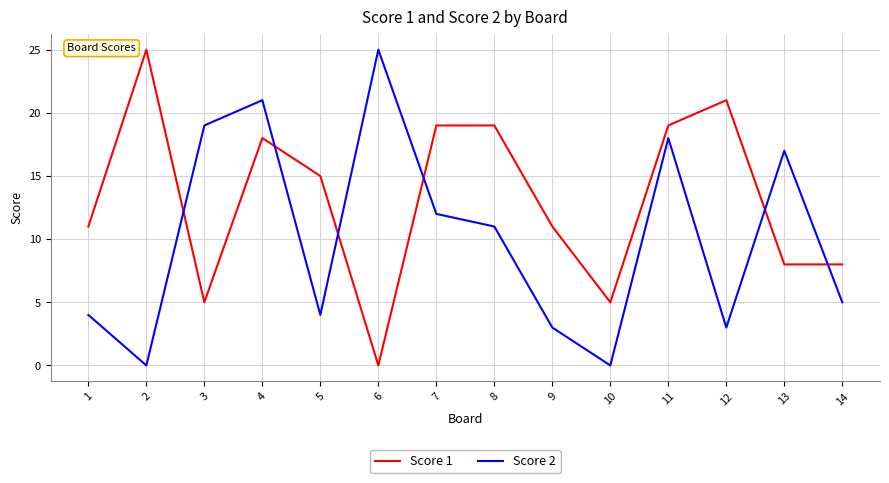

At which label does Score 2 reach its peak?

6